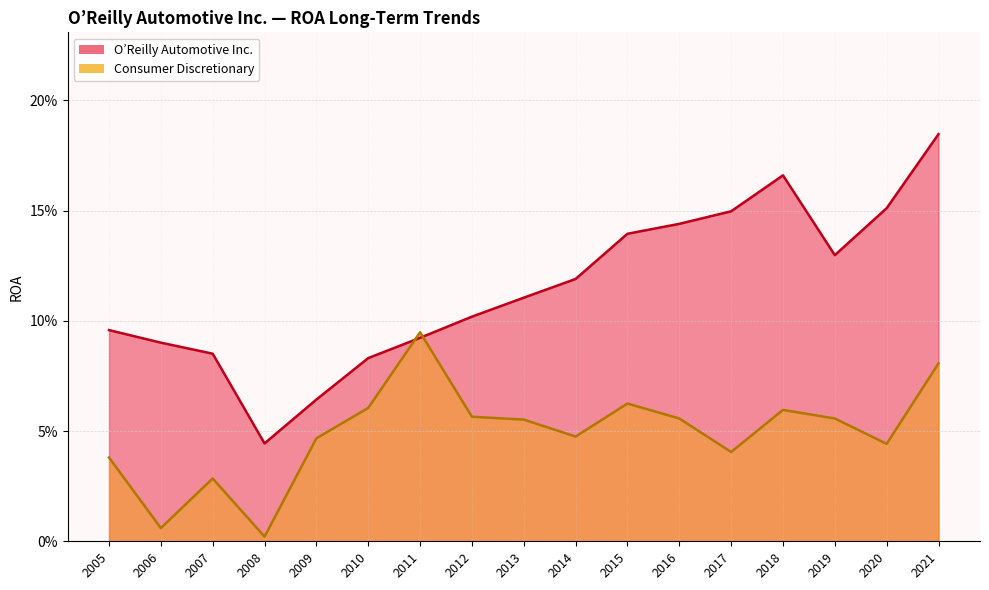

Rank the series at 2017 from highest to lowest value.

O’Reilly Automotive Inc., Consumer Discretionary